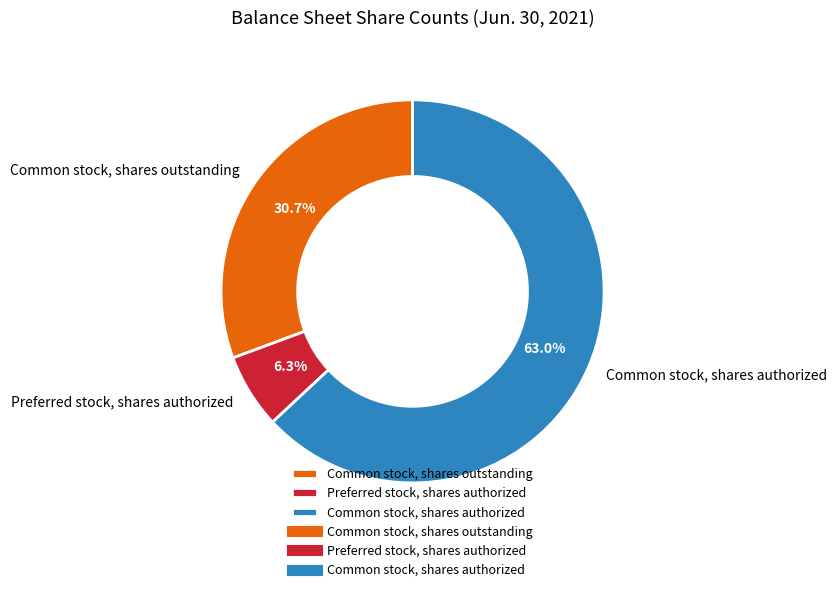

Which slice is the smallest?

Preferred stock, shares authorized